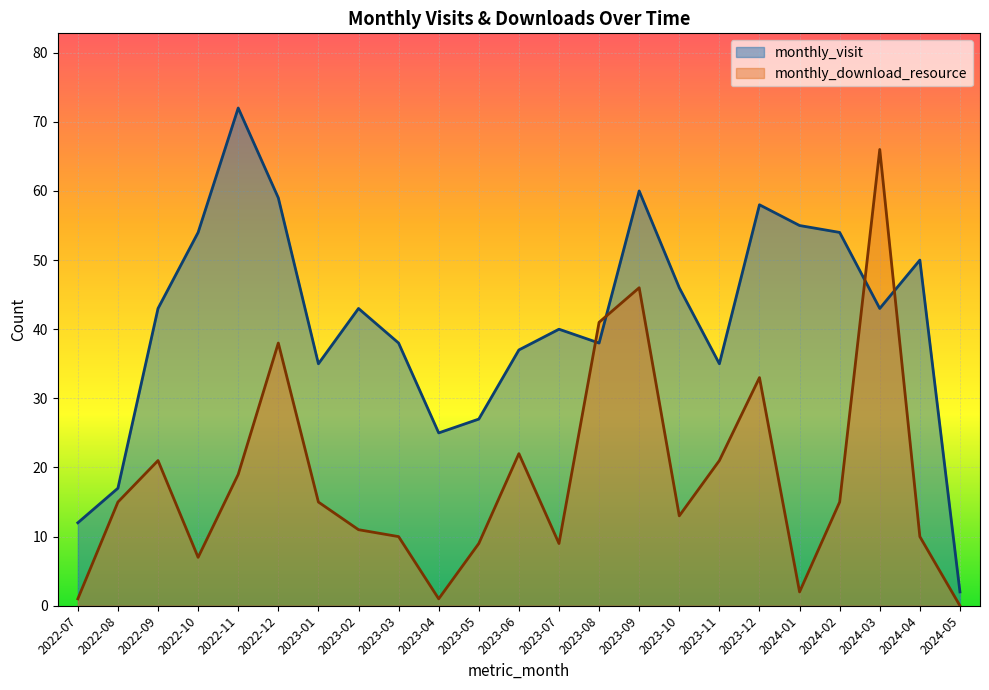

How many times do monthly_download_resource and monthly_visit cross each other?

4